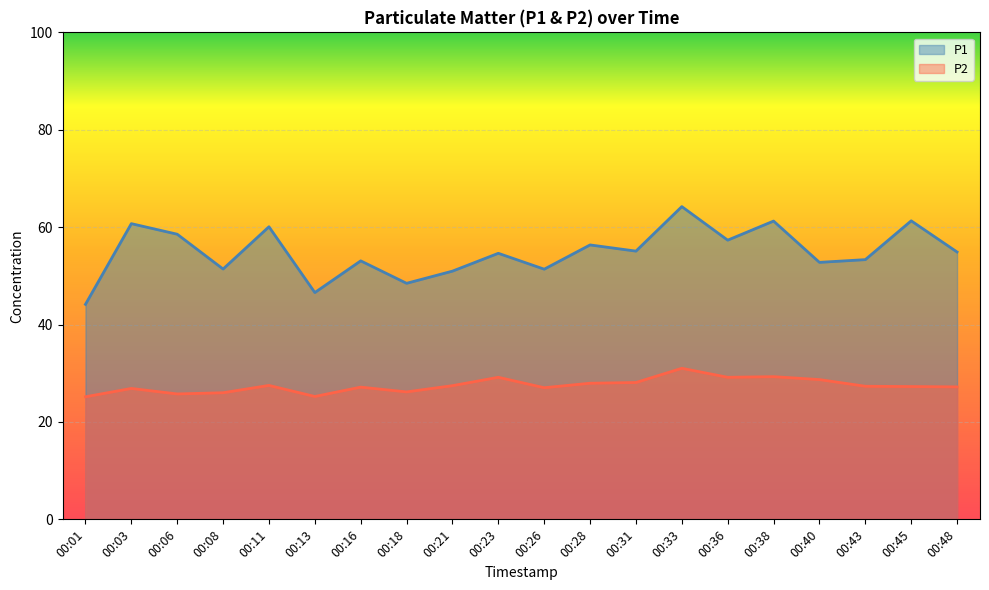

How many data points does each series have?

20